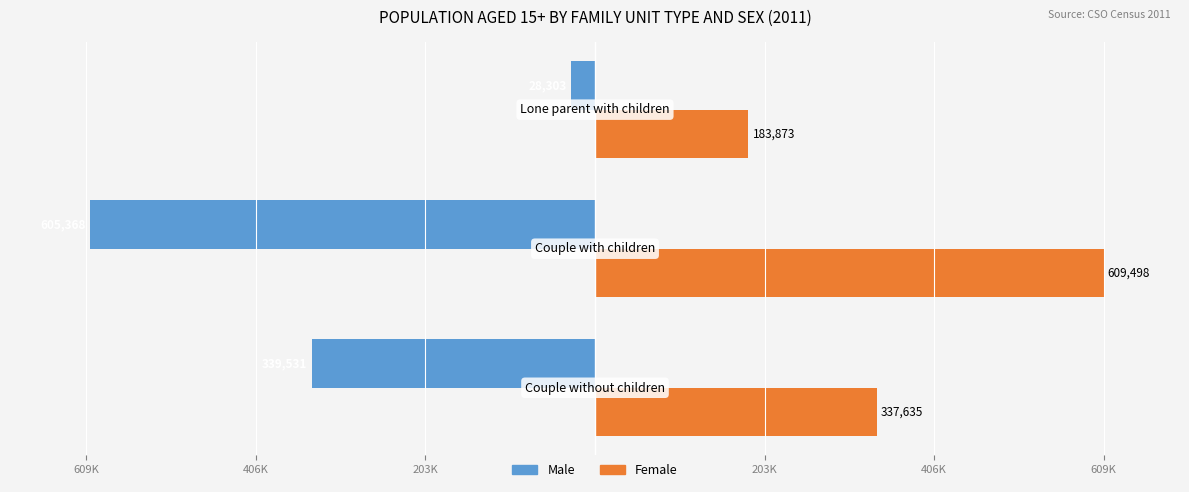

What are all the series names shown in the legend?

Male, Female